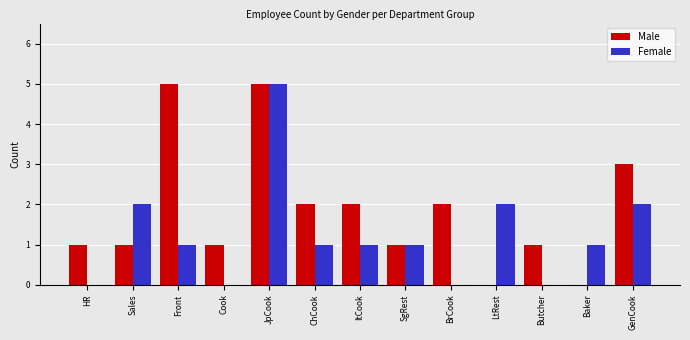

What is the average value of the Female series?

1